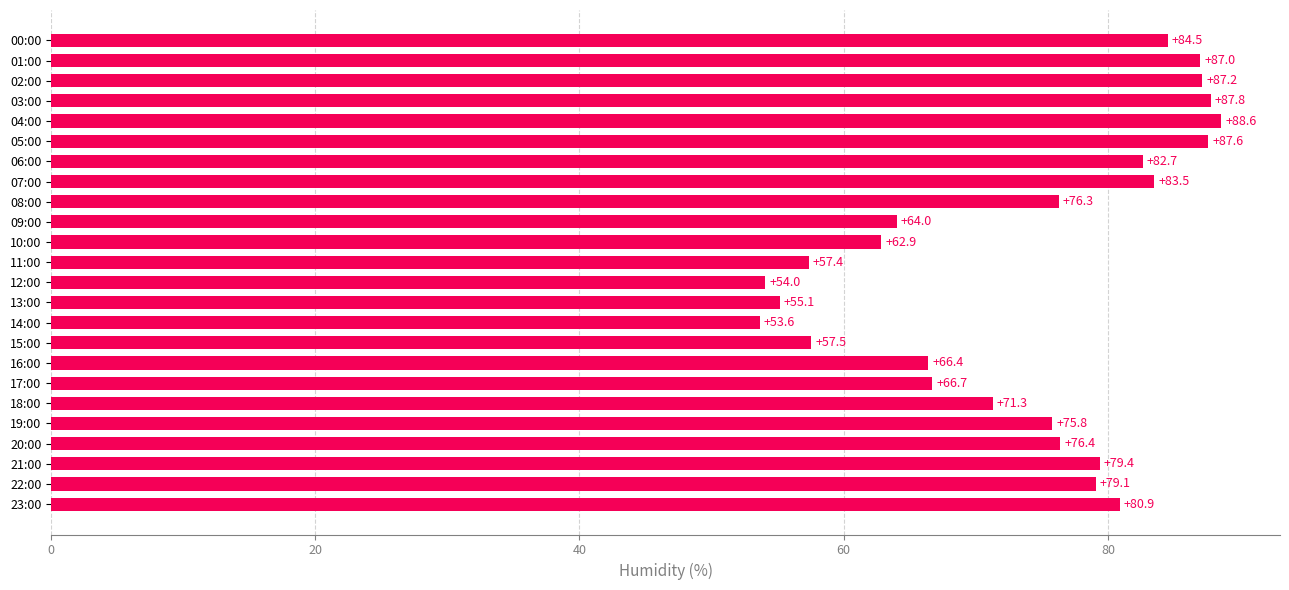

What is the ratio of the value at 09:00 to the value at 22:00?

0.8